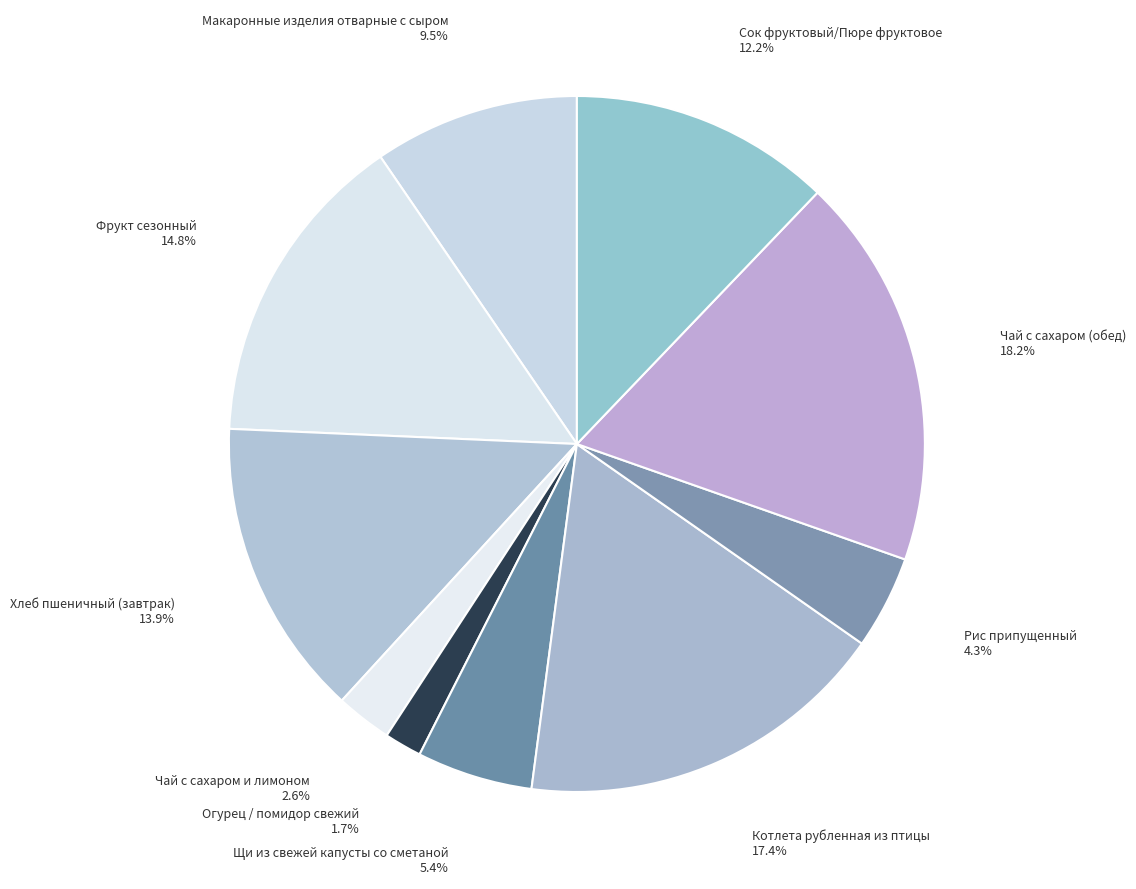

How much of the chart is everything except Чай с сахаром и лимоном?

97.4%